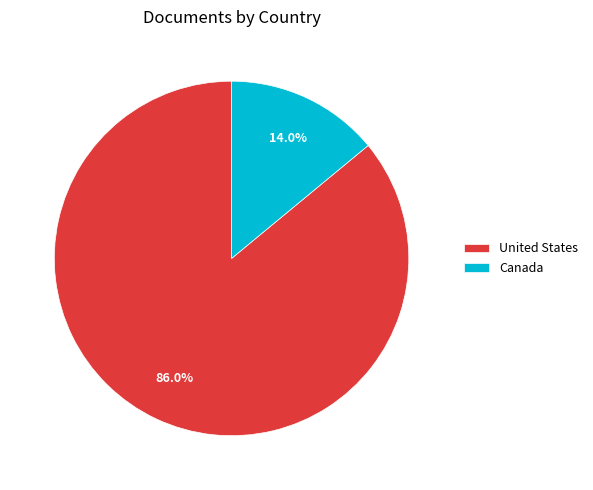

To the nearest percent, what percentage of the pie is United States?

86%